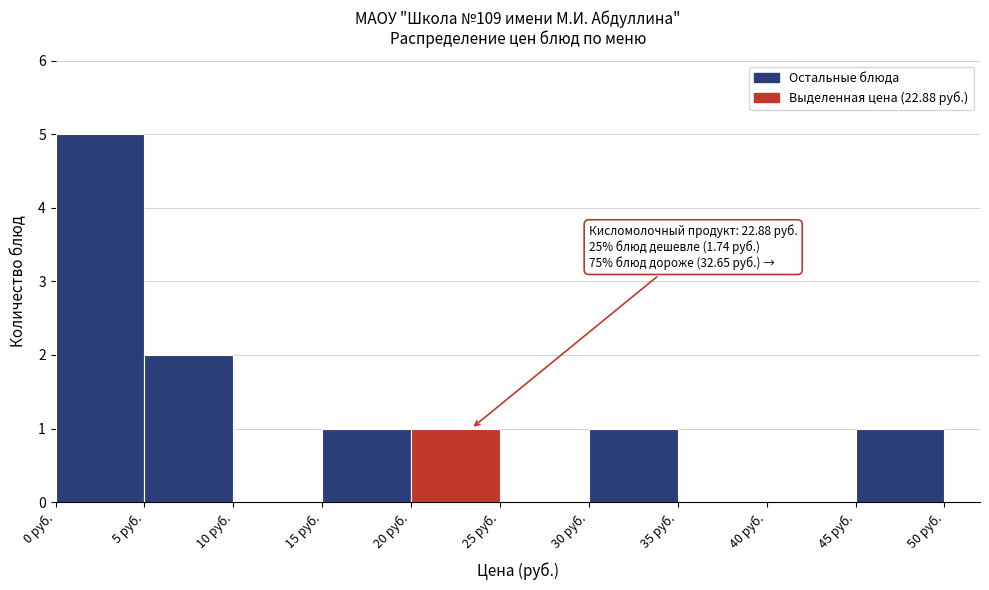

Over which range of the x-axis is the bar tallest?

0 to 5